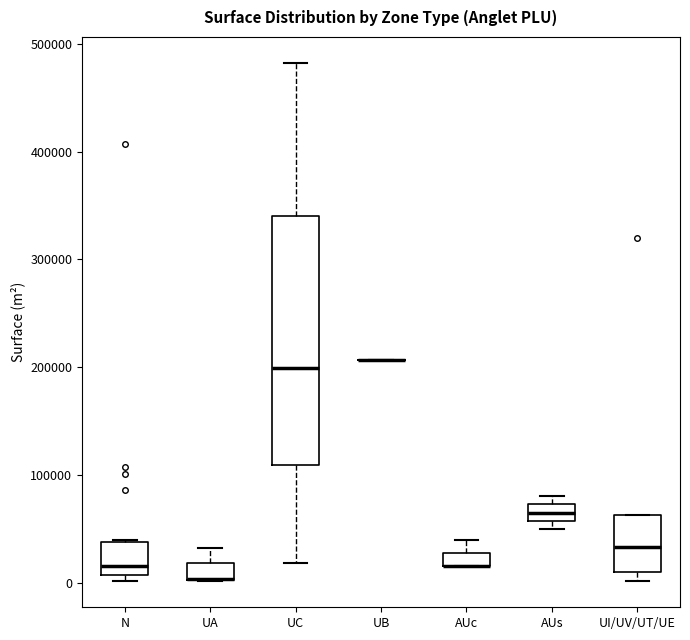

Which box is the tallest, from its lower edge to its upper edge?

UC